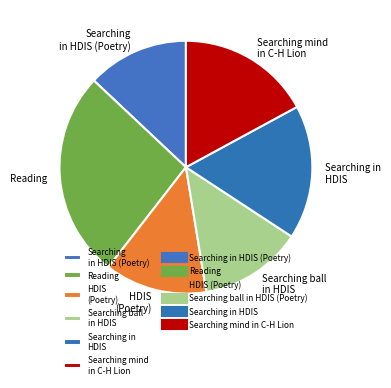

Count the number of slices in the pie.

6